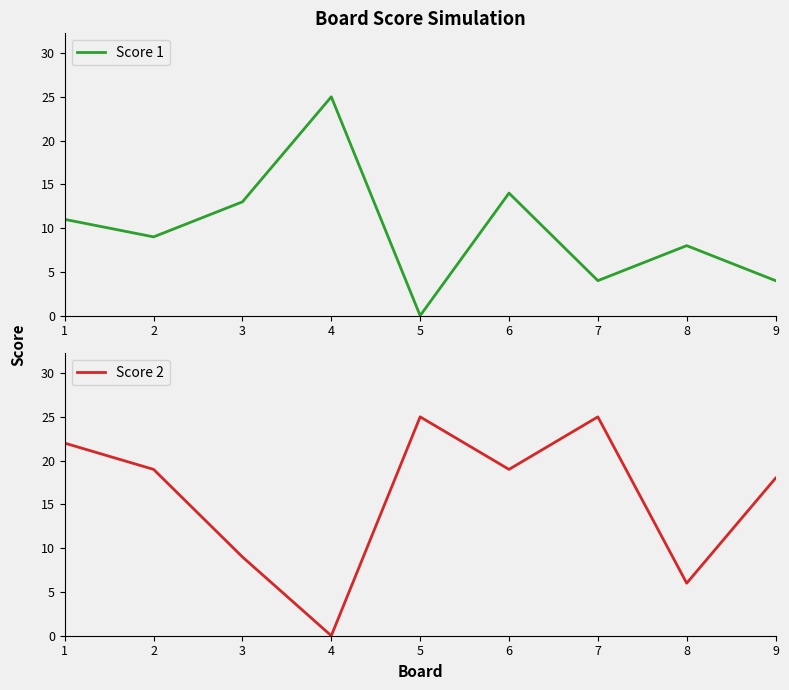

What is the total value across all series at 9?

22